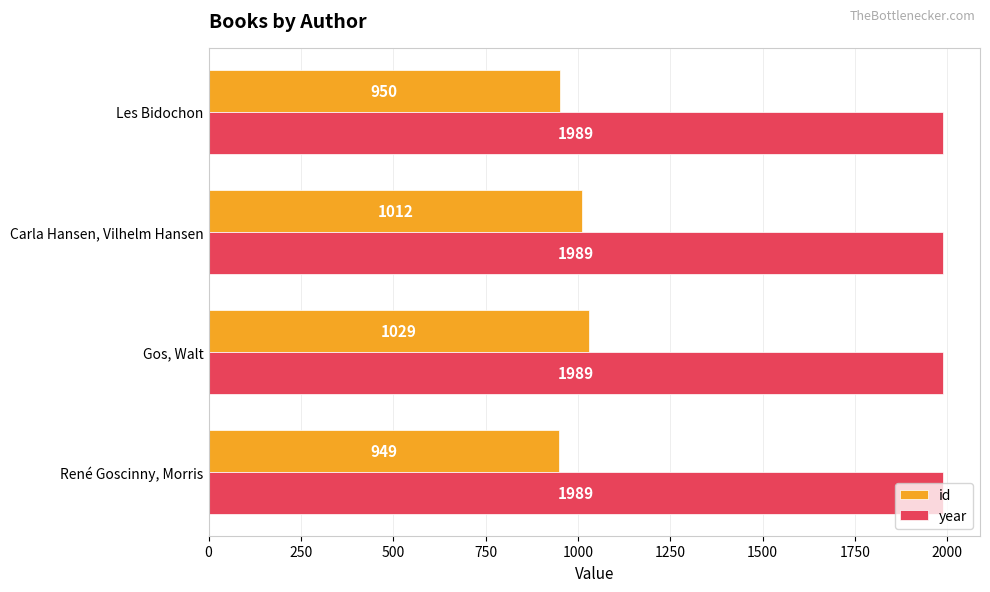

The value of year at René Goscinny, Morris is 2854. True or false?

False